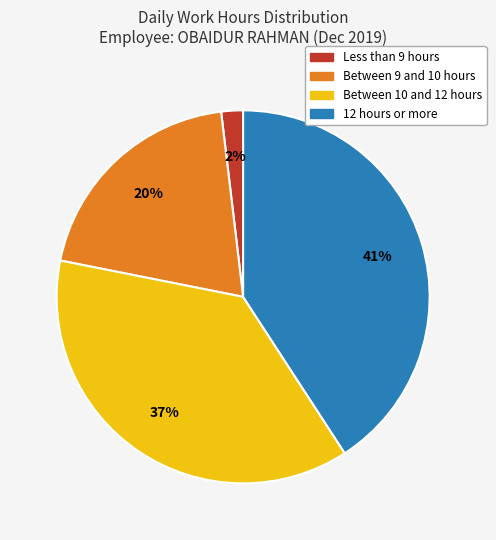

To the nearest percent, what is the difference between the largest and smallest slice percentages?

39%